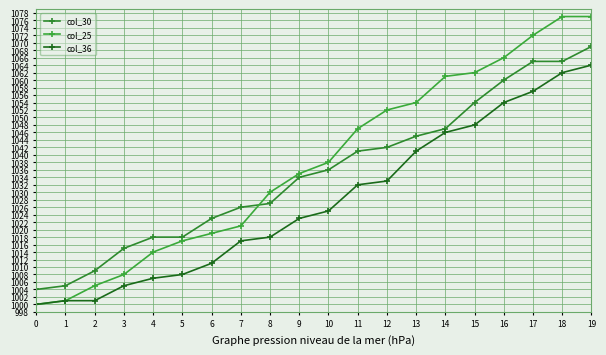

Reading left to right, extract all data points from this chart.

col_30: 0=1004	1=1005	2=1009	3=1015	4=1018	5=1018	6=1023	7=1026	8=1027	9=1034	10=1036	11=1041	12=1042	13=1045	14=1047	15=1054	16=1060	17=1065	18=1065	19=1069
col_25: 0=1000	1=1001	2=1005	3=1008	4=1014	5=1017	6=1019	7=1021	8=1030	9=1035	10=1038	11=1047	12=1052	13=1054	14=1061	15=1062	16=1066	17=1072	18=1077	19=1077
col_36: 0=1000	1=1001	2=1001	3=1005	4=1007	5=1008	6=1011	7=1017	8=1018	9=1023	10=1025	11=1032	12=1033	13=1041	14=1046	15=1048	16=1054	17=1057	18=1062	19=1064